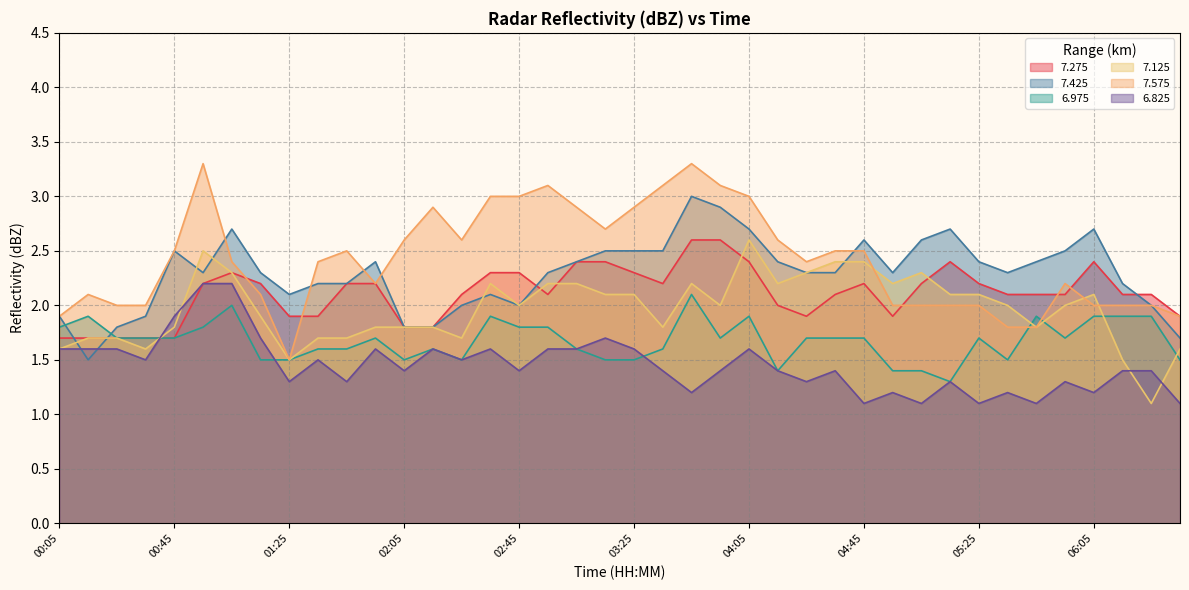

At which category does the chart reach its minimum across all series?

06:25